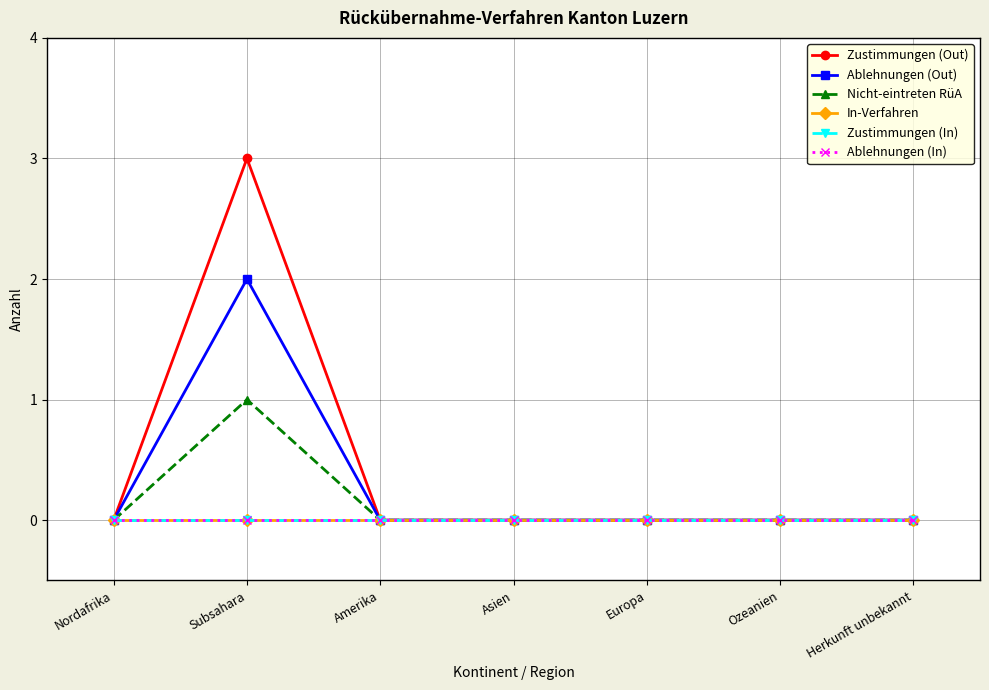

Where is Zustimmungen (In) nearest to the value 0?

Nordafrika